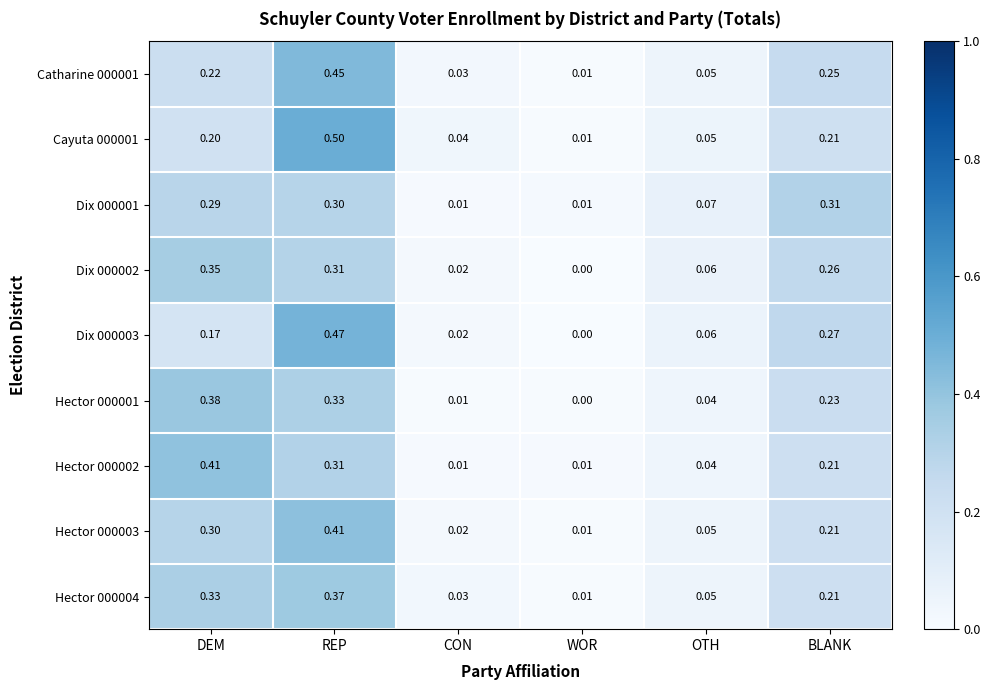

At which label does Hector 000003 reach its minimum?

WOR